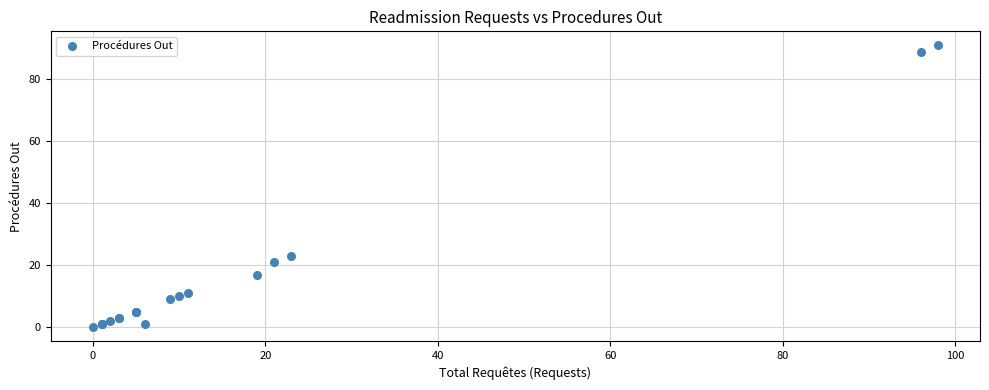

What Y value in the scatter plot is closest to 45?

23